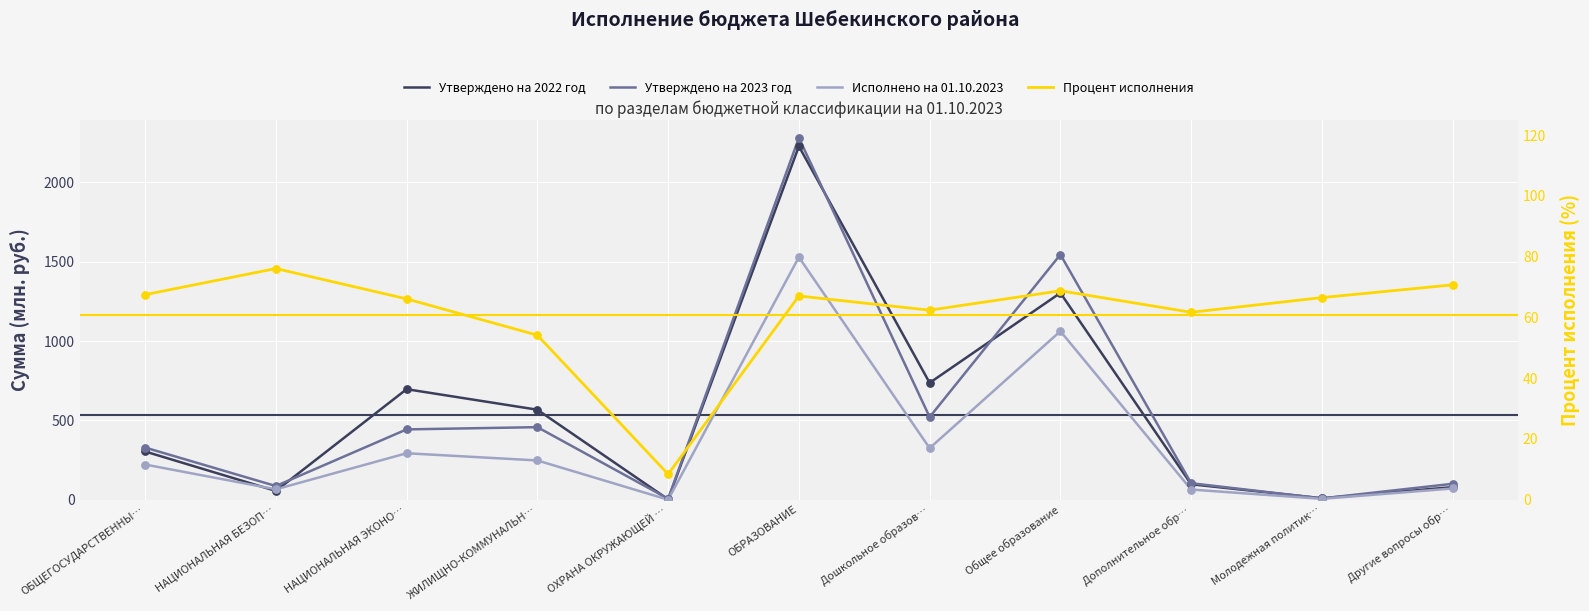

Is the value of Утверждено на 2022 год at Дошкольное образов… greater than the value of Процент исполнения at НАЦИОНАЛЬНАЯ ЭКОНО…?

Yes